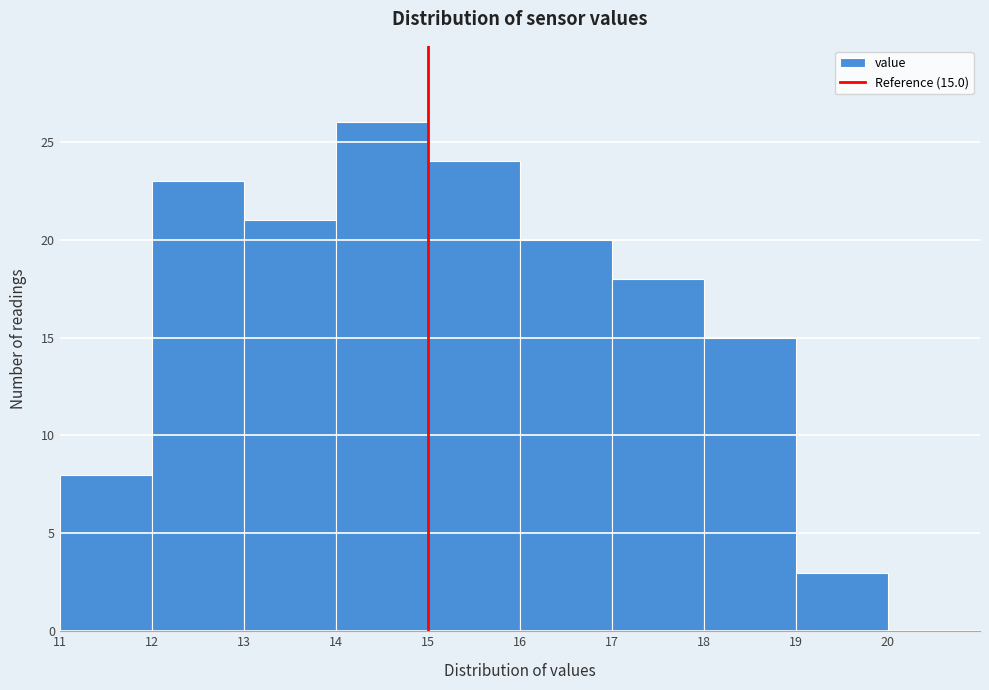

Which range on the x-axis has the tallest bar?

14 to 15